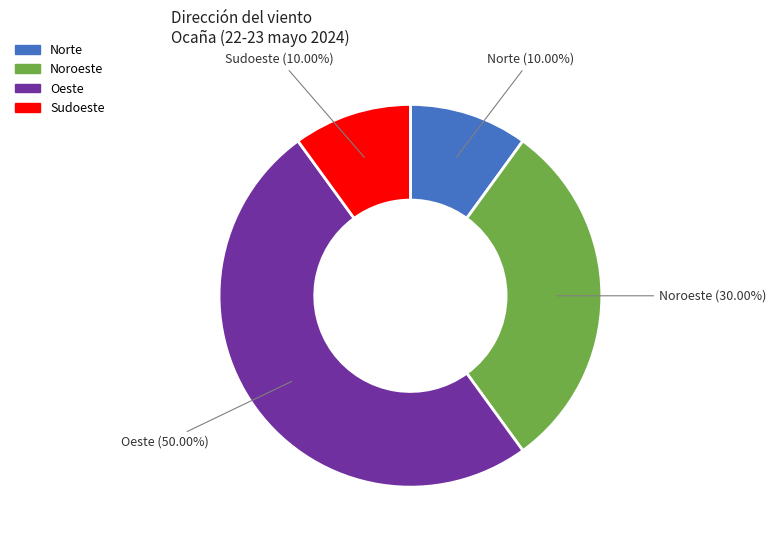

How many segments does this pie chart have?

4